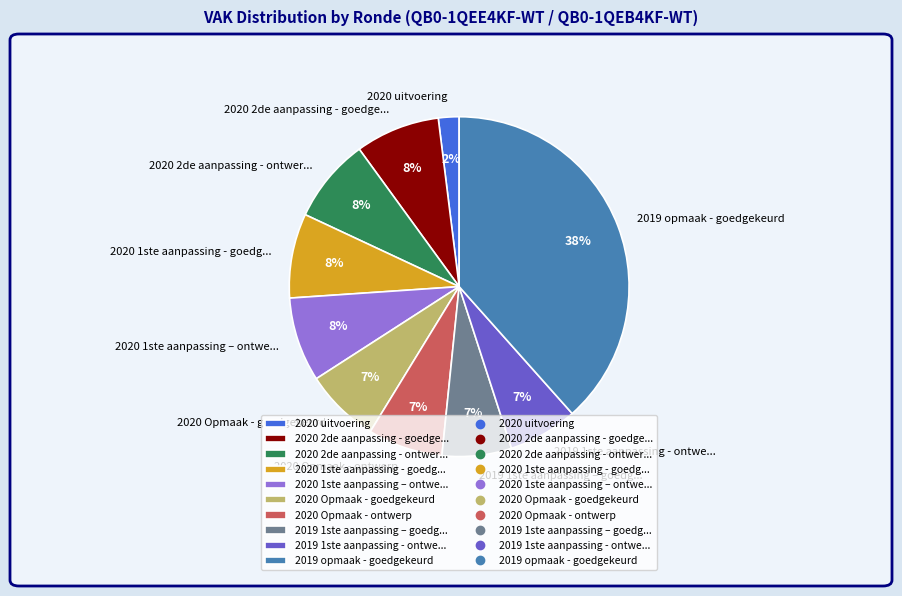

What percentage is the 2020 2de aanpassing - ontwer... slice, to the nearest percent?

8%